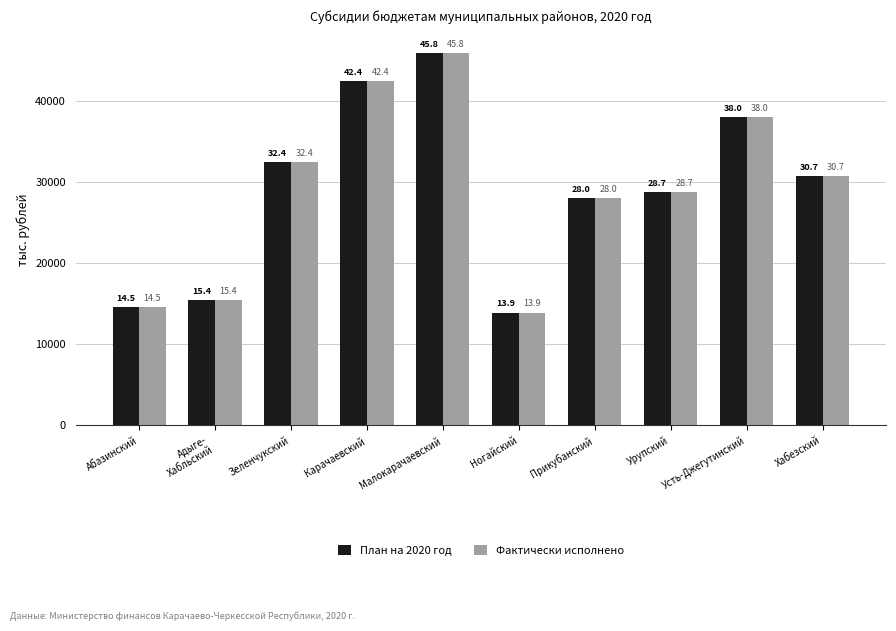

What are all the series names shown in the legend?

План на 2020 год, Фактически исполнено